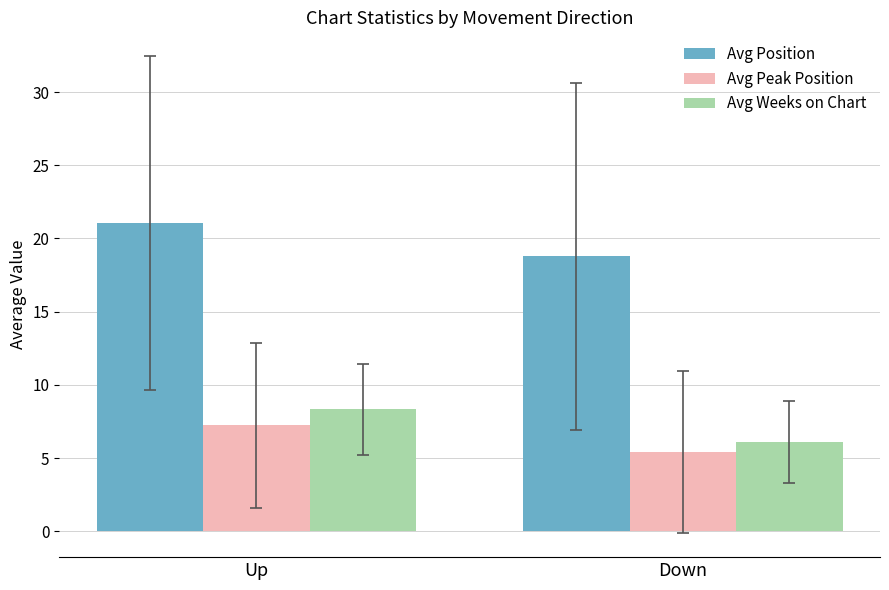

Between Up and Down, which series saw the biggest shift?

Avg Position